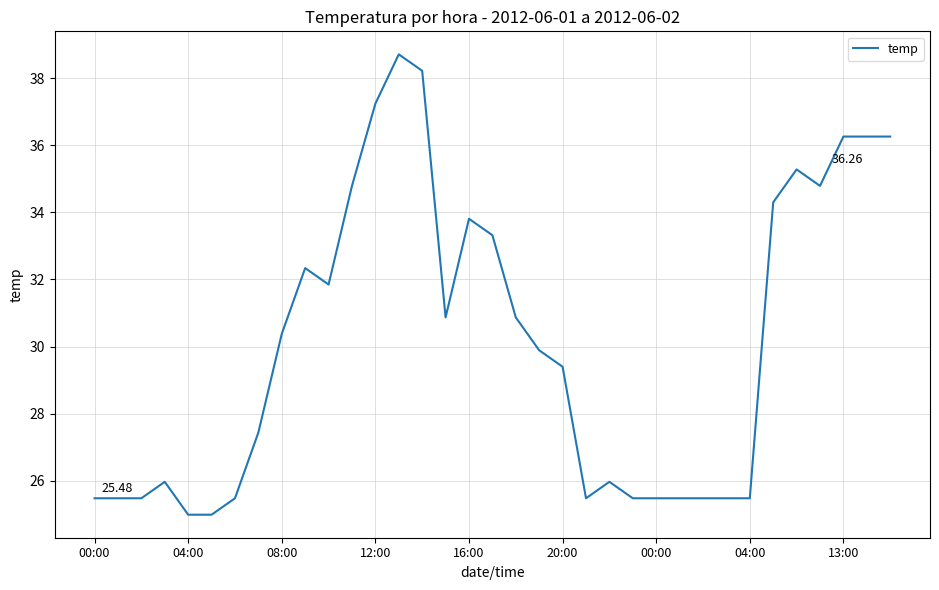

What is the difference between the maximum and minimum values?

13.7